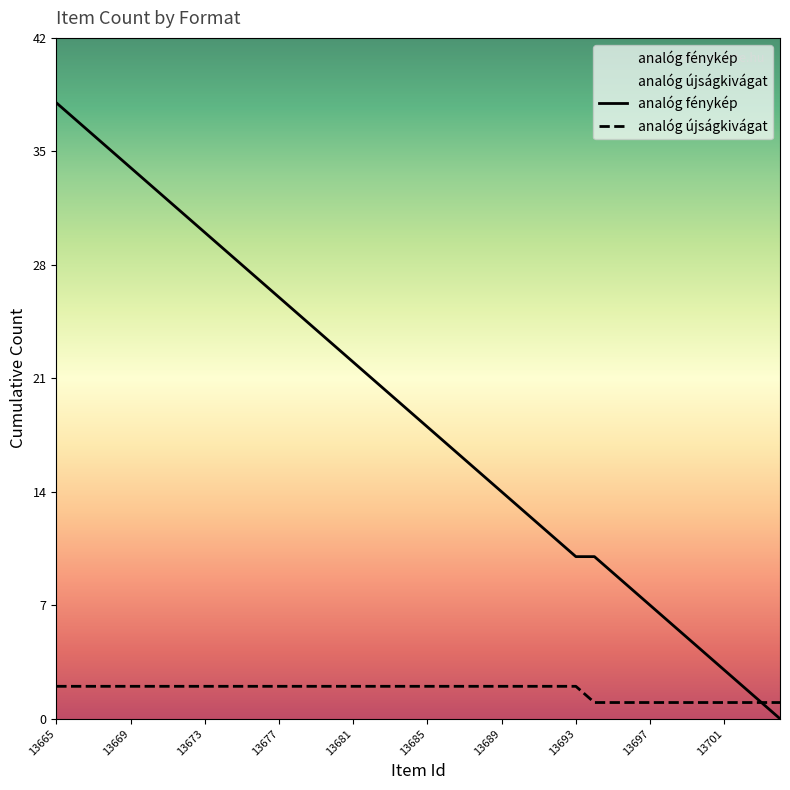

Between which two adjacent categories do analóg fénykép and analóg újságkivágat first intersect?

13704 and 13703